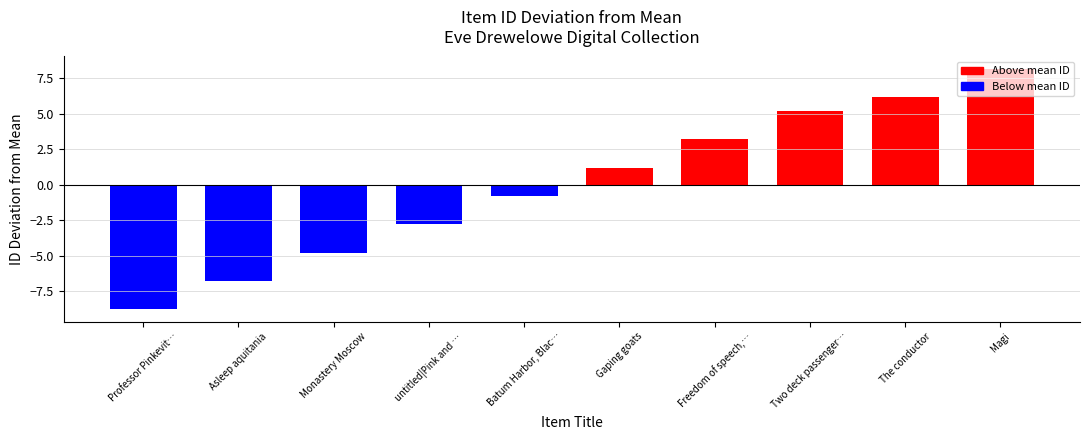

True or false: the data shows -1.8 at untitled|Pink and ….

False